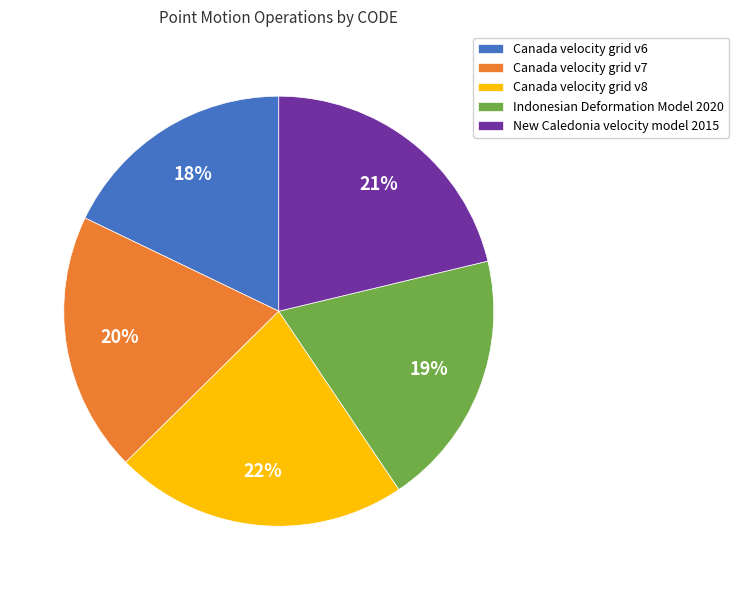

Is there any slice that represents more than half of the pie?

No